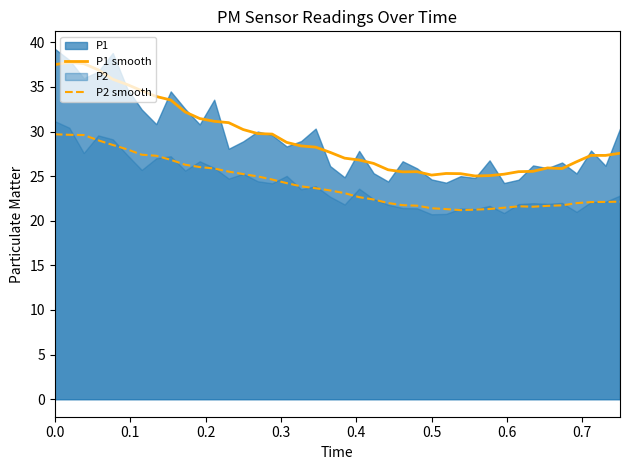

True or false: P1 smooth and P2 smooth intersect in this chart.

False